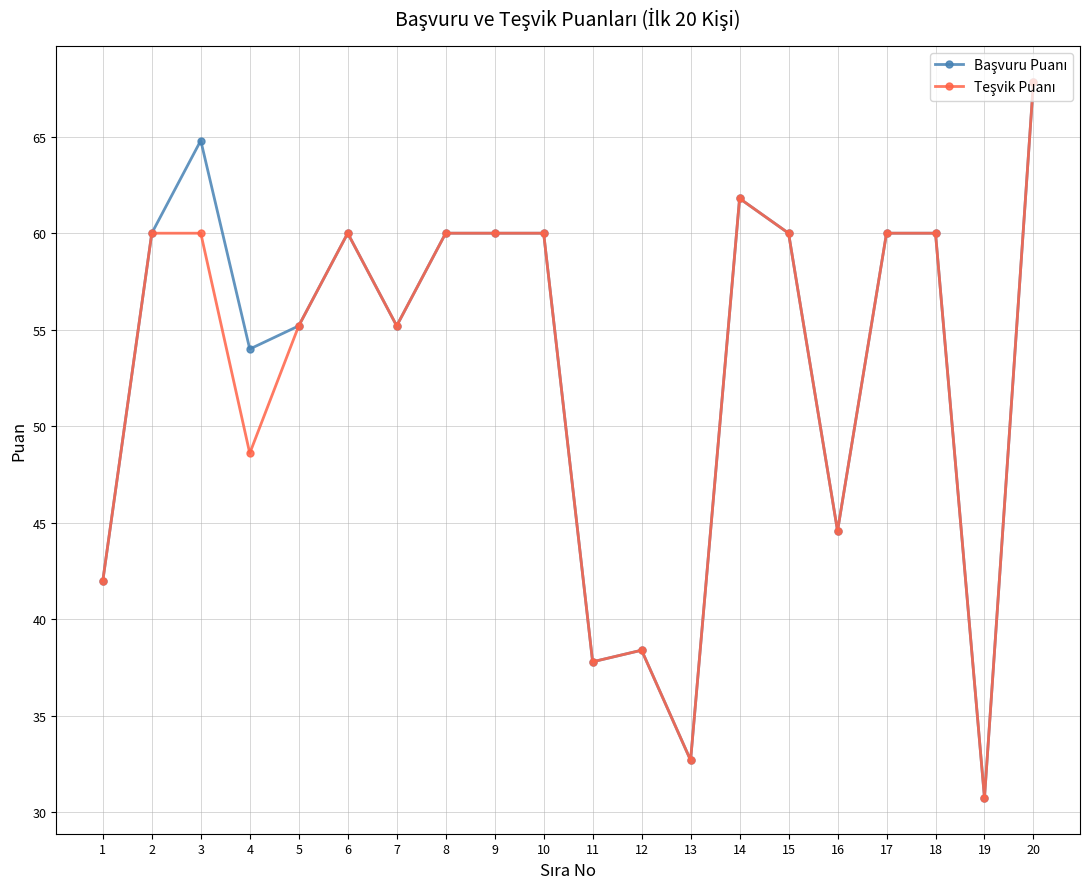

What is the total value across all series at 4?

102.6